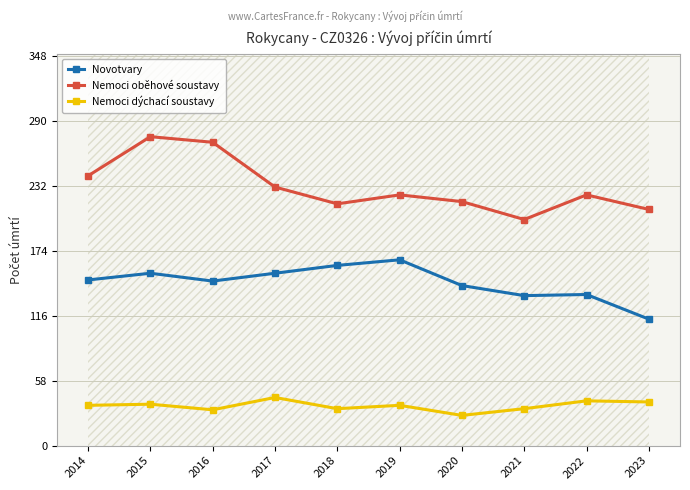

Reading left to right, extract all data points from this chart.

Novotvary: 2014=148	2015=154	2016=147	2017=154	2018=161	2019=166	2020=143	2021=134	2022=135	2023=113
Nemoci oběhové soustavy: 2014=241	2015=276	2016=271	2017=231	2018=216	2019=224	2020=218	2021=202	2022=224	2023=211
Nemoci dýchací soustavy: 2014=36	2015=37	2016=32	2017=43	2018=33	2019=36	2020=27	2021=33	2022=40	2023=39